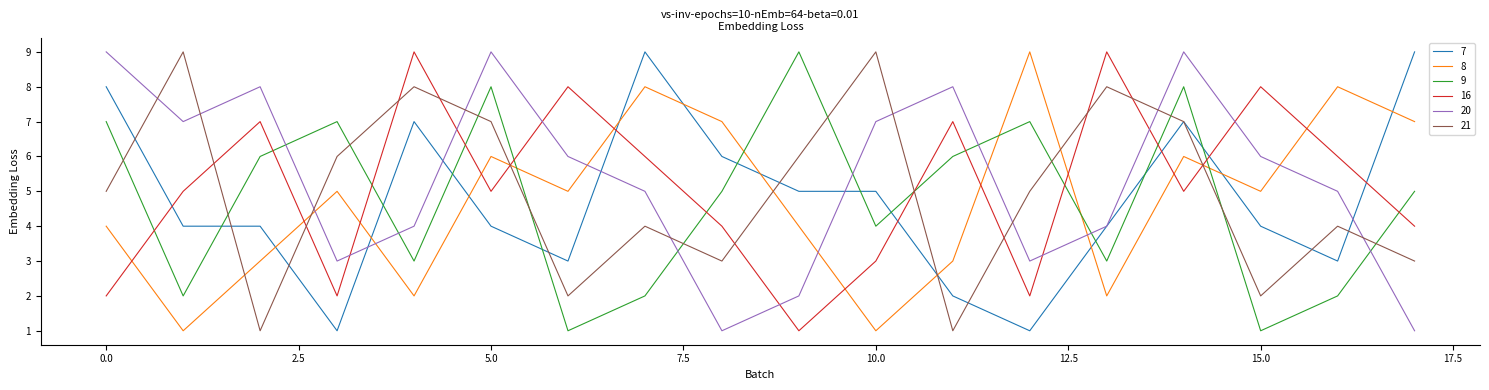

Which series ends up on top after the final intersection of 16 and 20?

16